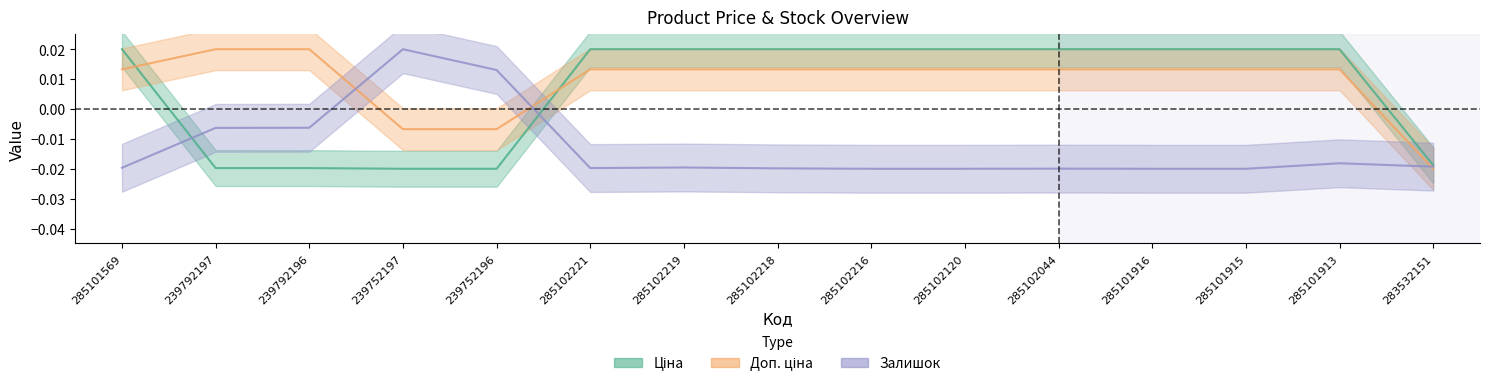

Between 239752197 and 285102120, which series saw the biggest shift?

Ціна